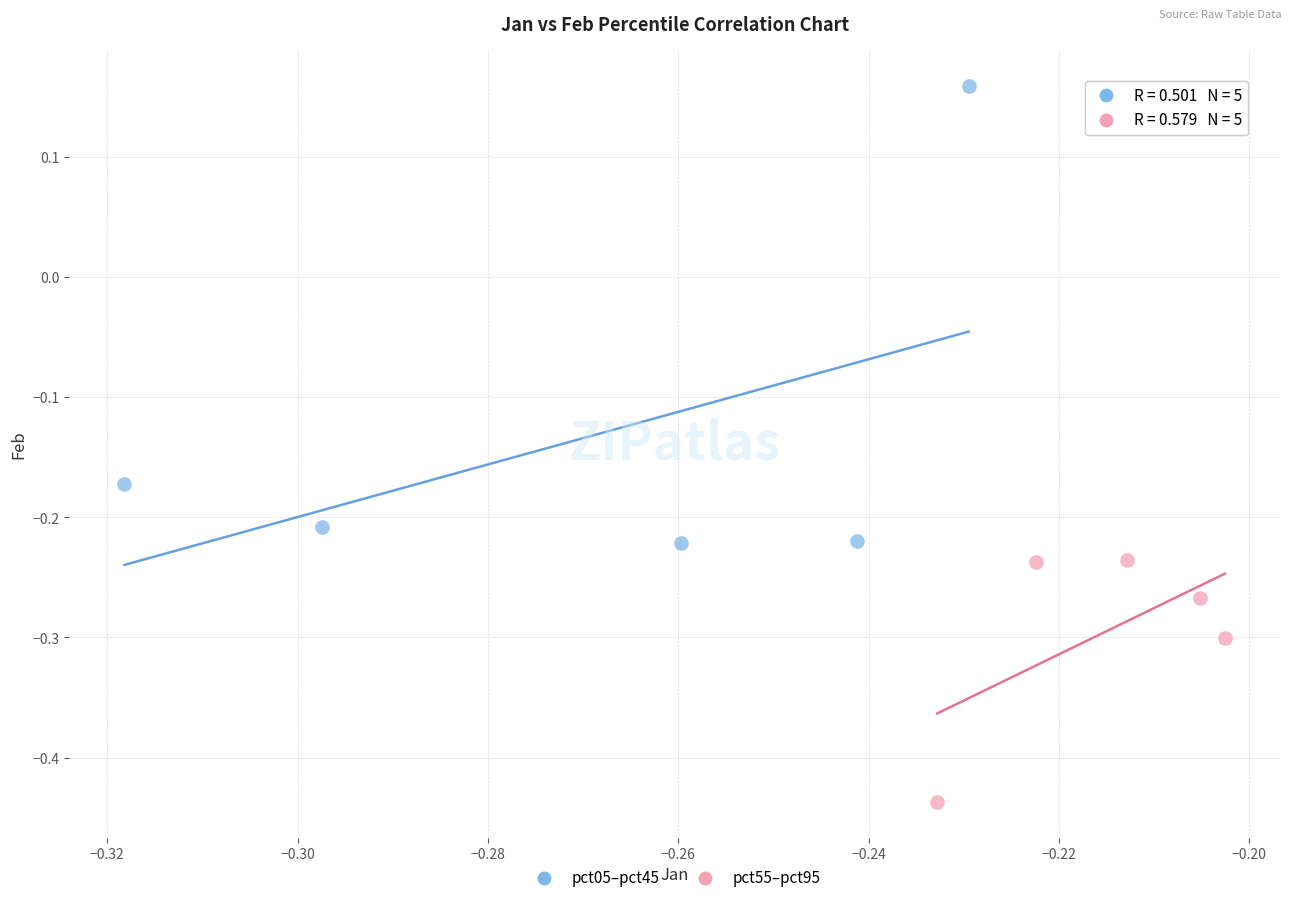

Which series reaches the minimum Y coordinate?

pct55–pct95